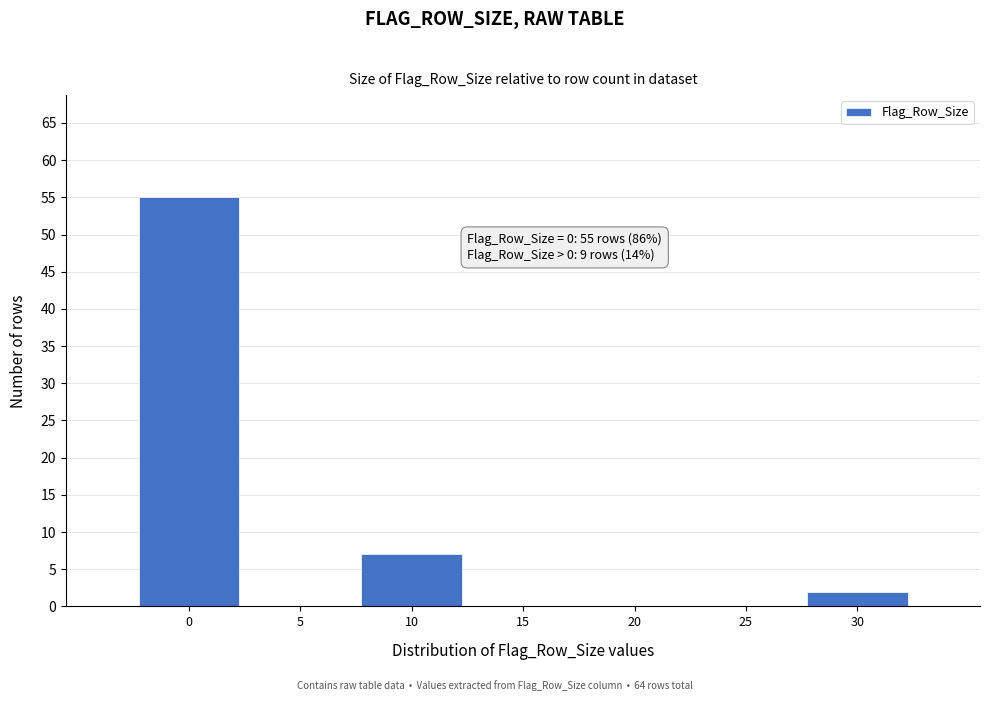

Reading left to right, what are all the values shown in this chart?

0=55	5=0	10=7	15=0	20=0	25=0	30=2